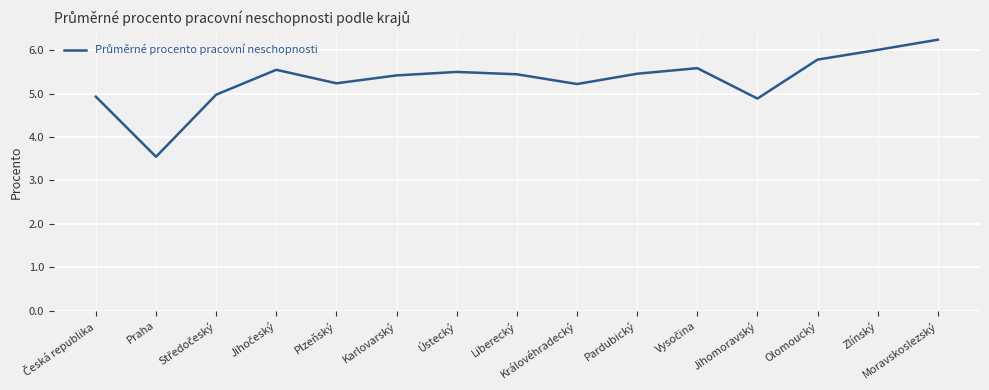

What is the minimum value shown in the chart?

3.5